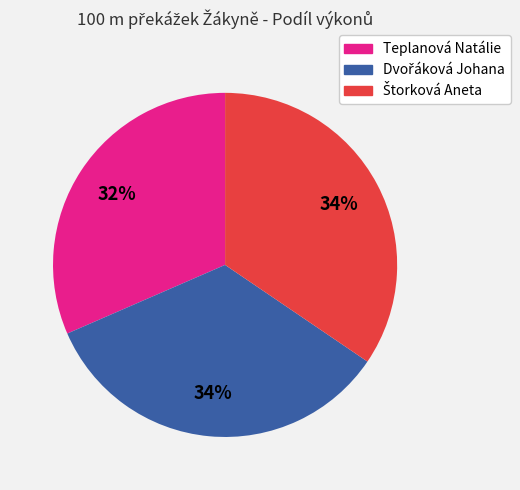

Does any single category account for the majority?

No